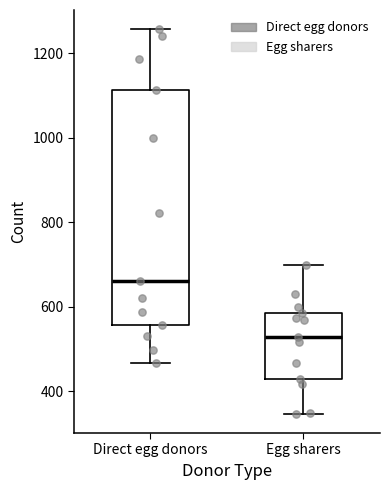

Where does the median line of the box for Egg sharers sit on the y-axis? The values are not printed on the chart, so give them approximately, as read against the axis.

520